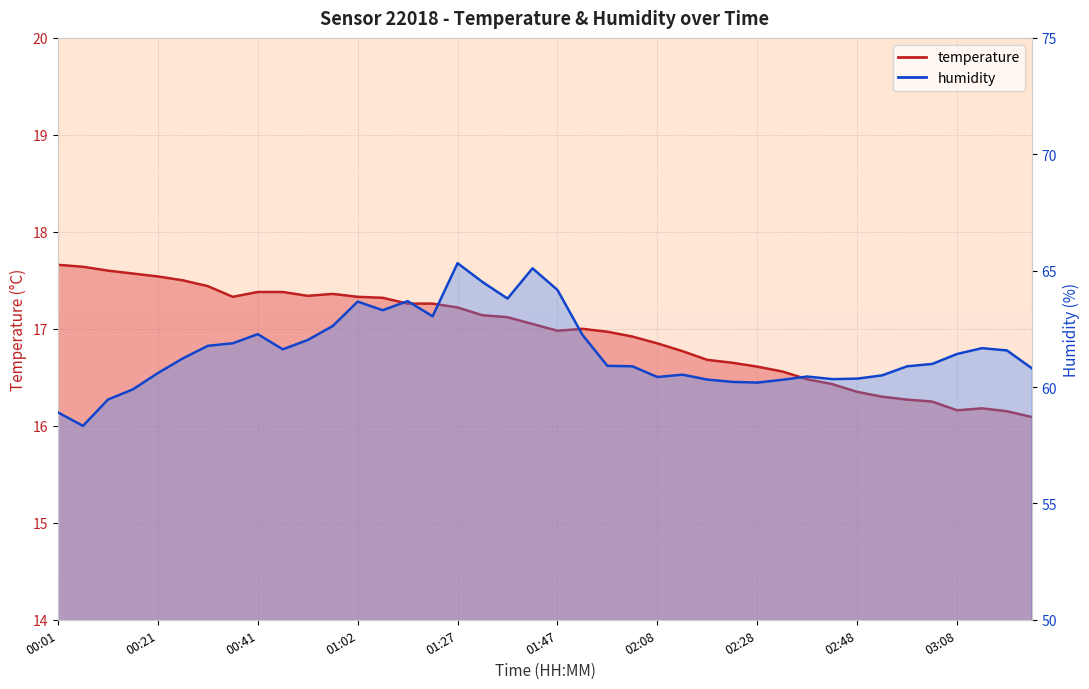

Reading left to right, list all the values displayed in this chart.

temperature: 17.7	17.6	17.6	17.6	17.5	17.5	17.4	17.3	17.4	17.4	17.3	17.4	17.3	17.3	17.3	17.3	17.2	17.1	17.1	17.1	17.0	17.0	17.0	16.9	16.9	16.8	16.7	16.6	16.6	16.6	16.5	16.4	16.4	16.3	16.3	16.2	16.2	16.2	16.1	16.1
humidity: 58.9	58.3	59.5	59.9	60.6	61.2	61.8	61.9	62.3	61.6	62.0	62.6	63.7	63.3	63.7	63.0	65.3	64.5	63.8	65.1	64.2	62.2	60.9	60.9	60.4	60.5	60.3	60.2	60.2	60.3	60.5	60.3	60.4	60.5	60.9	61.0	61.4	61.7	61.6	60.8